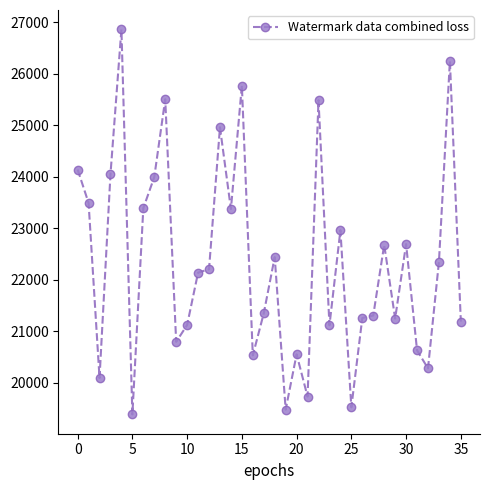

What is the value of the 12th point from the left?

22137.9